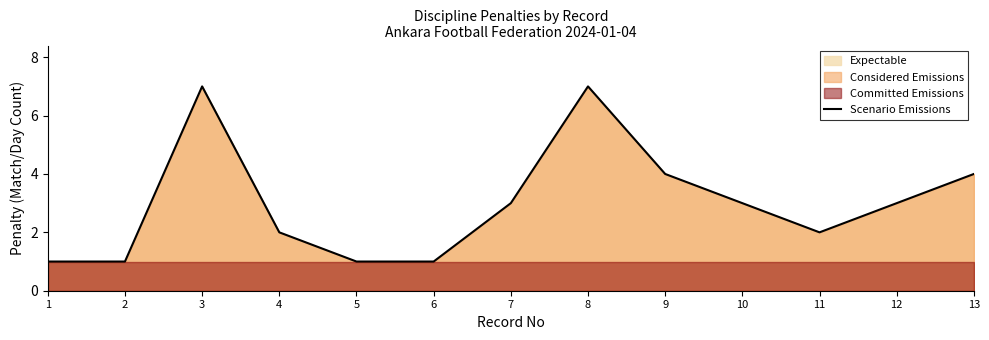

How many lines are shown in the chart?

1